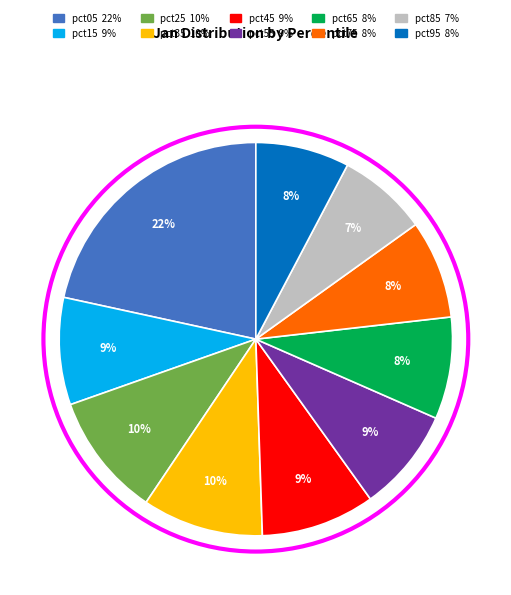

To the nearest percent, what percentage of the pie is pct25?

10%